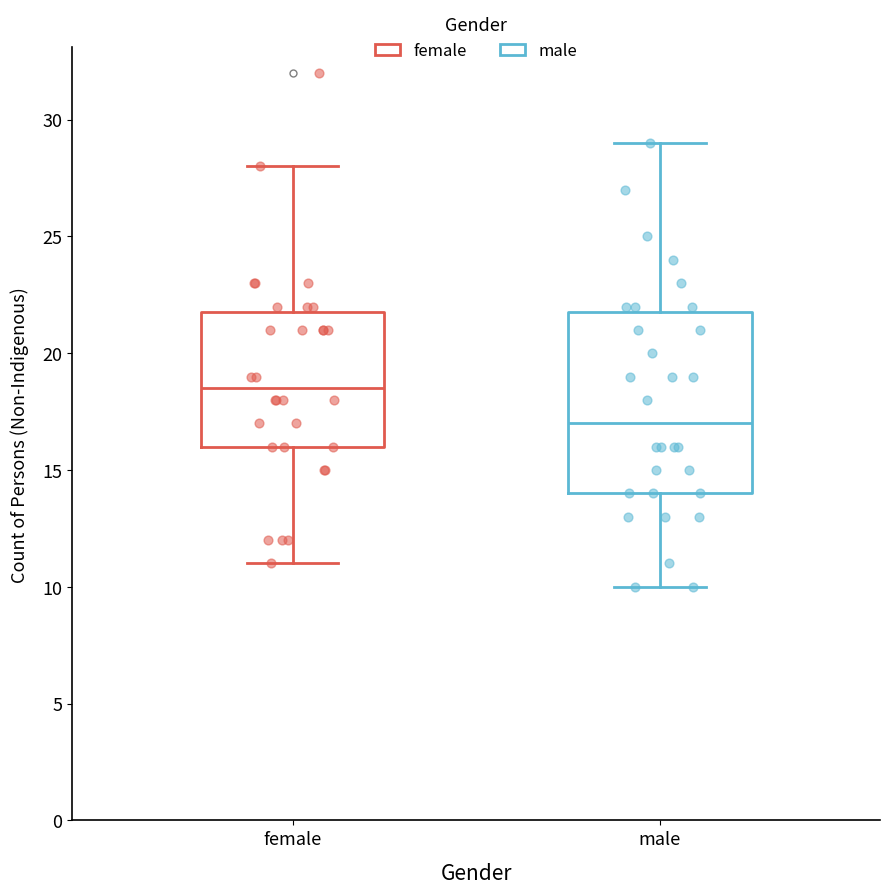

Reading left to right, read every box against the y-axis: the position of its median line, the range the box covers, and the ends of its whiskers. The values are not printed on the chart, so give them approximately, as read against the axis.

female: median 18.5, box 16.0 to 22.0, whiskers 11.0 to 28.0
male: median 17.0, box 14.0 to 22.0, whiskers 10.0 to 29.0